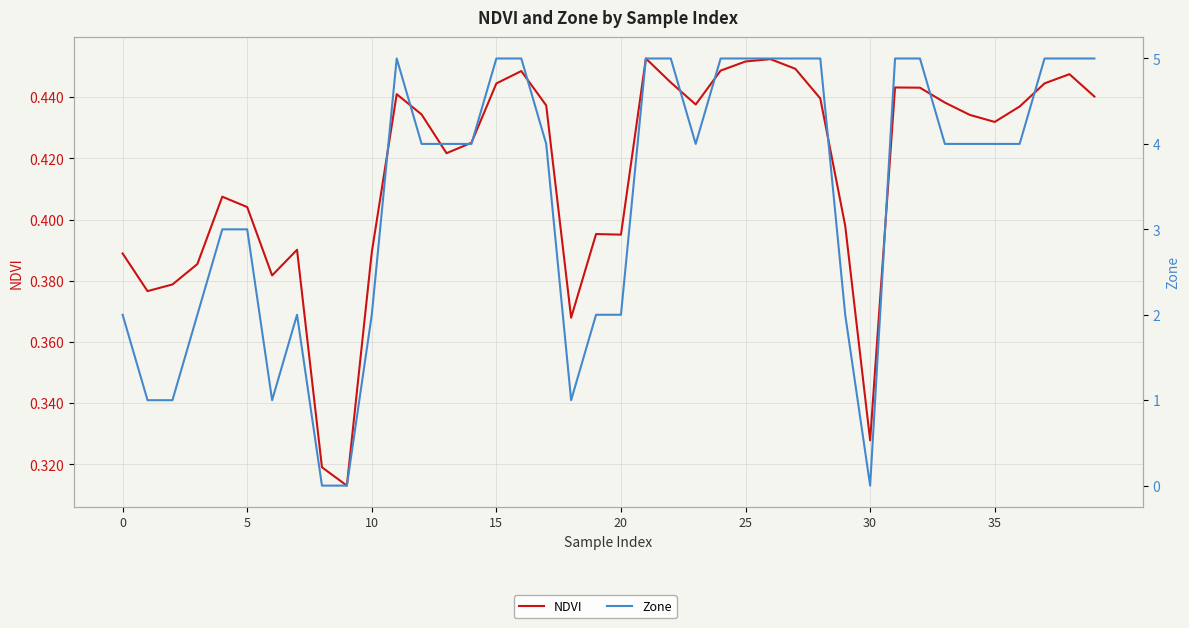

How many times do Zone and NDVI cross each other?

4